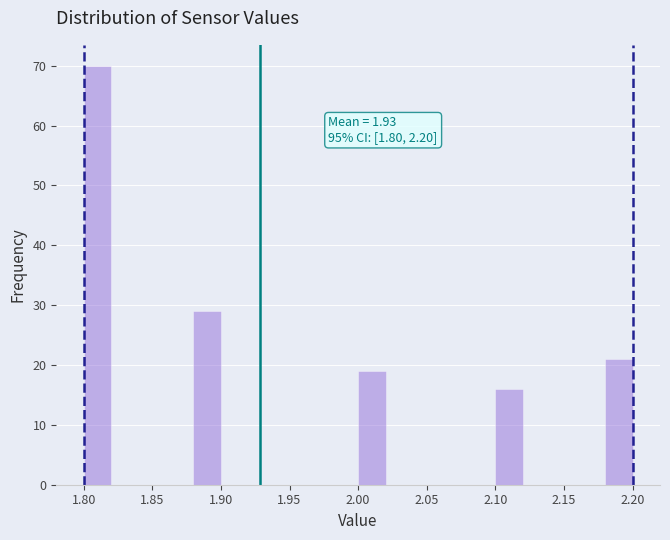

Over which range of the x-axis is the bar tallest?

1.80 to 1.82